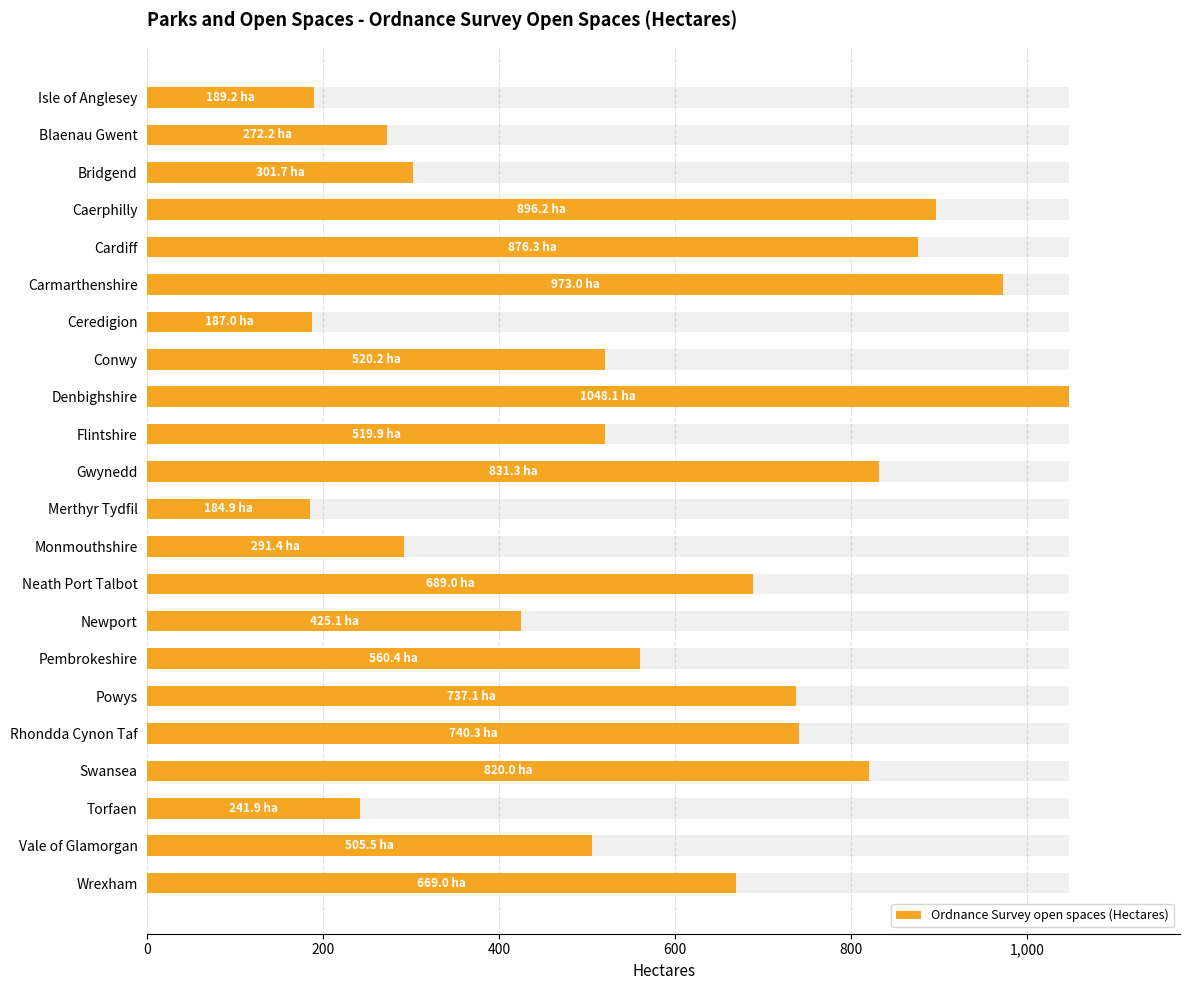

Does the chart contain any negative values?

No